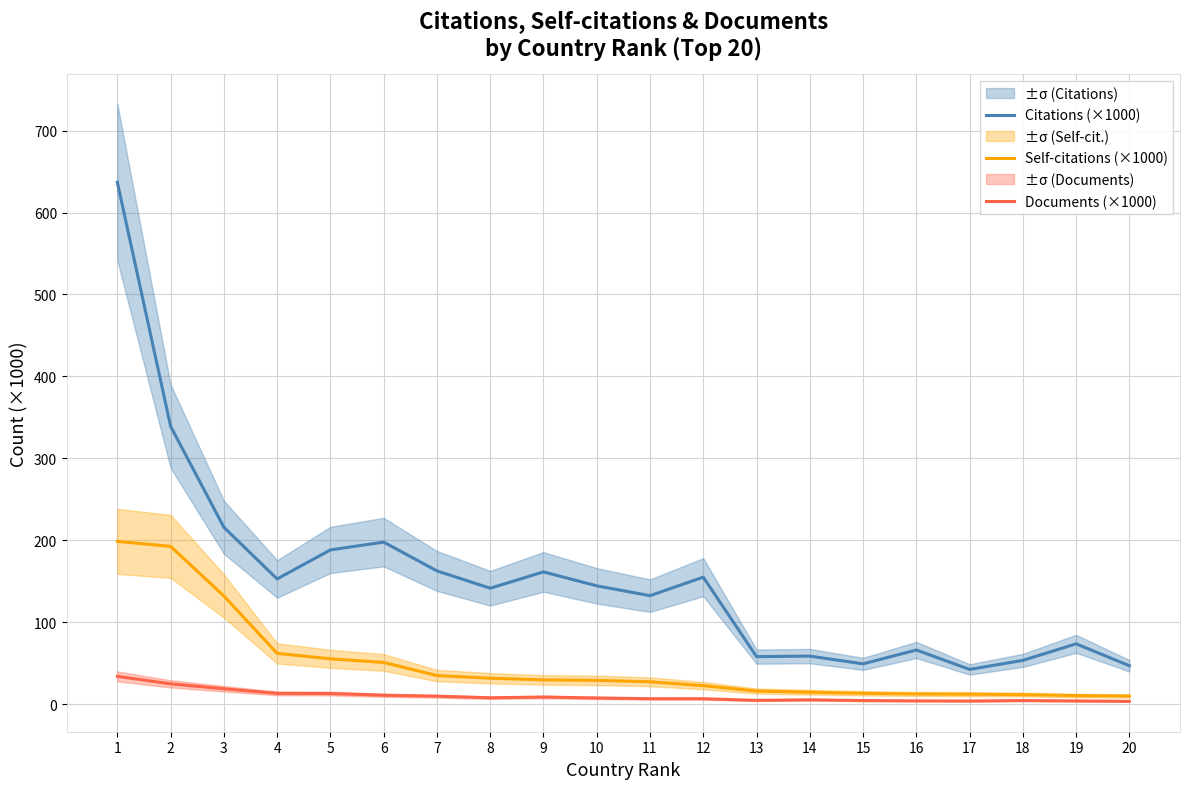

Which series has the widest spread of values?

Citations (×1000)